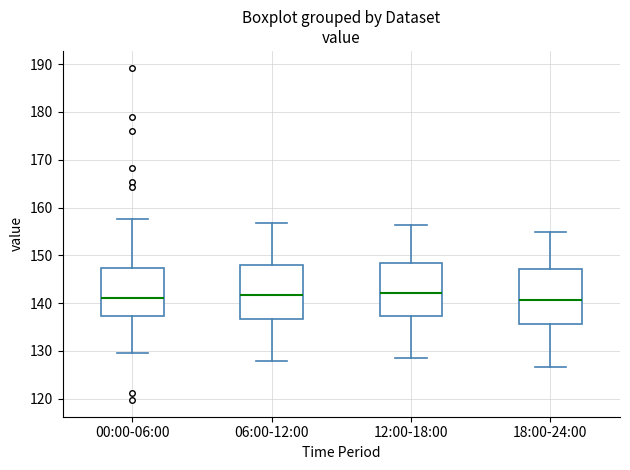

Where does the lower whisker of the box for 00:00-06:00 end on the y-axis? The values are not printed on the chart, so give them approximately, as read against the axis.

130